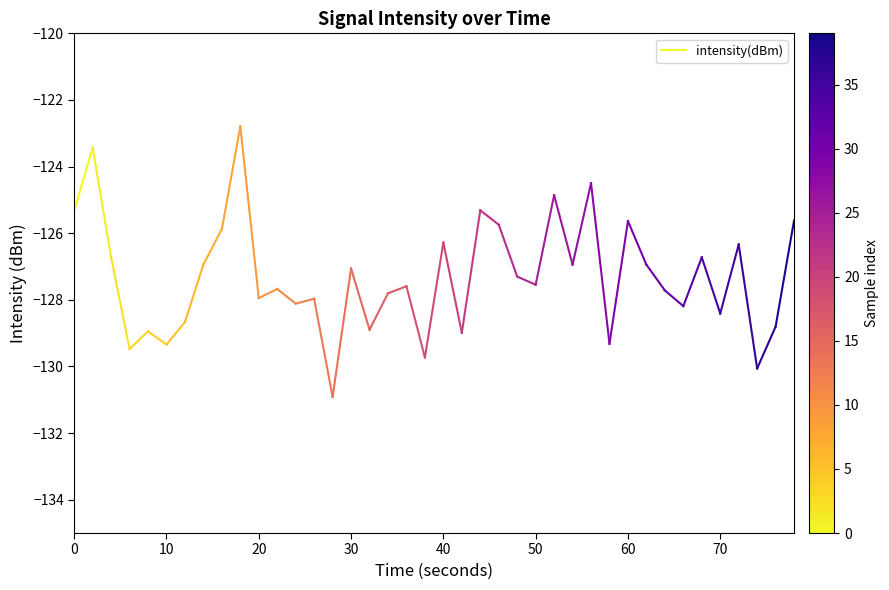

Is this an area chart (filled region under the line)?

No